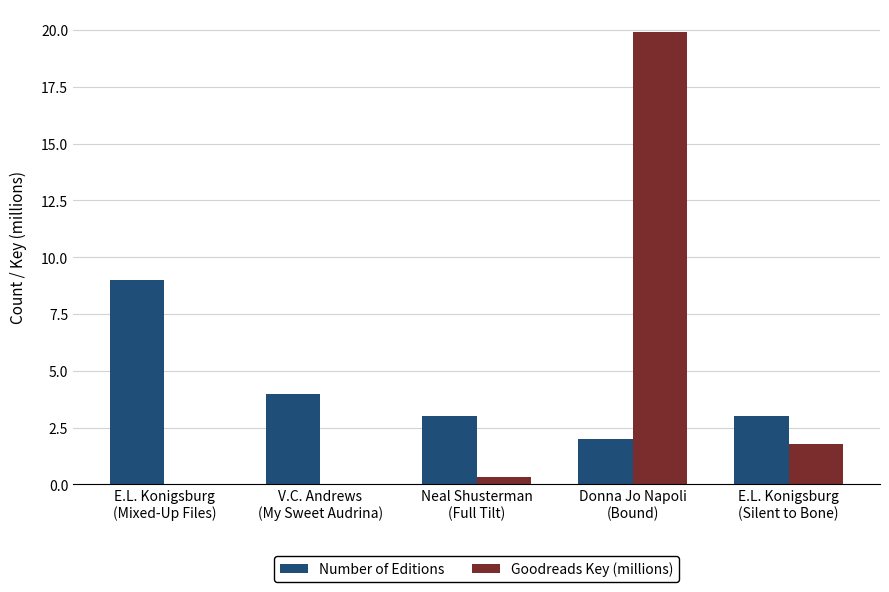

What is the maximum value shown in the chart?

19.9